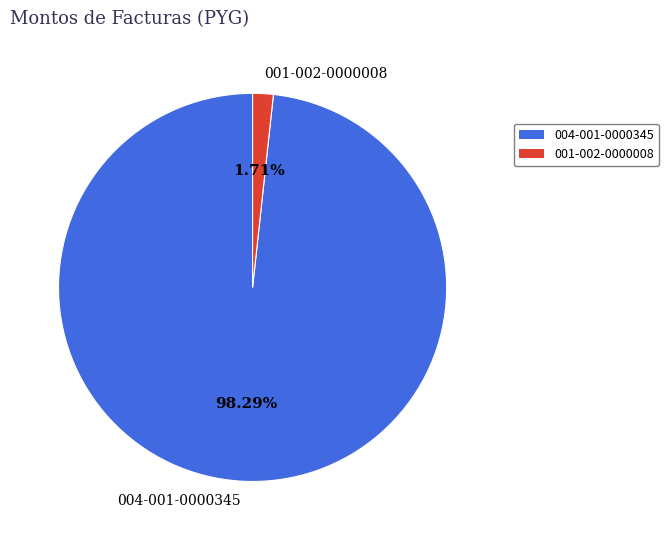

Do 001-002-0000008 and 004-001-0000345 together represent more than half of the pie?

Yes